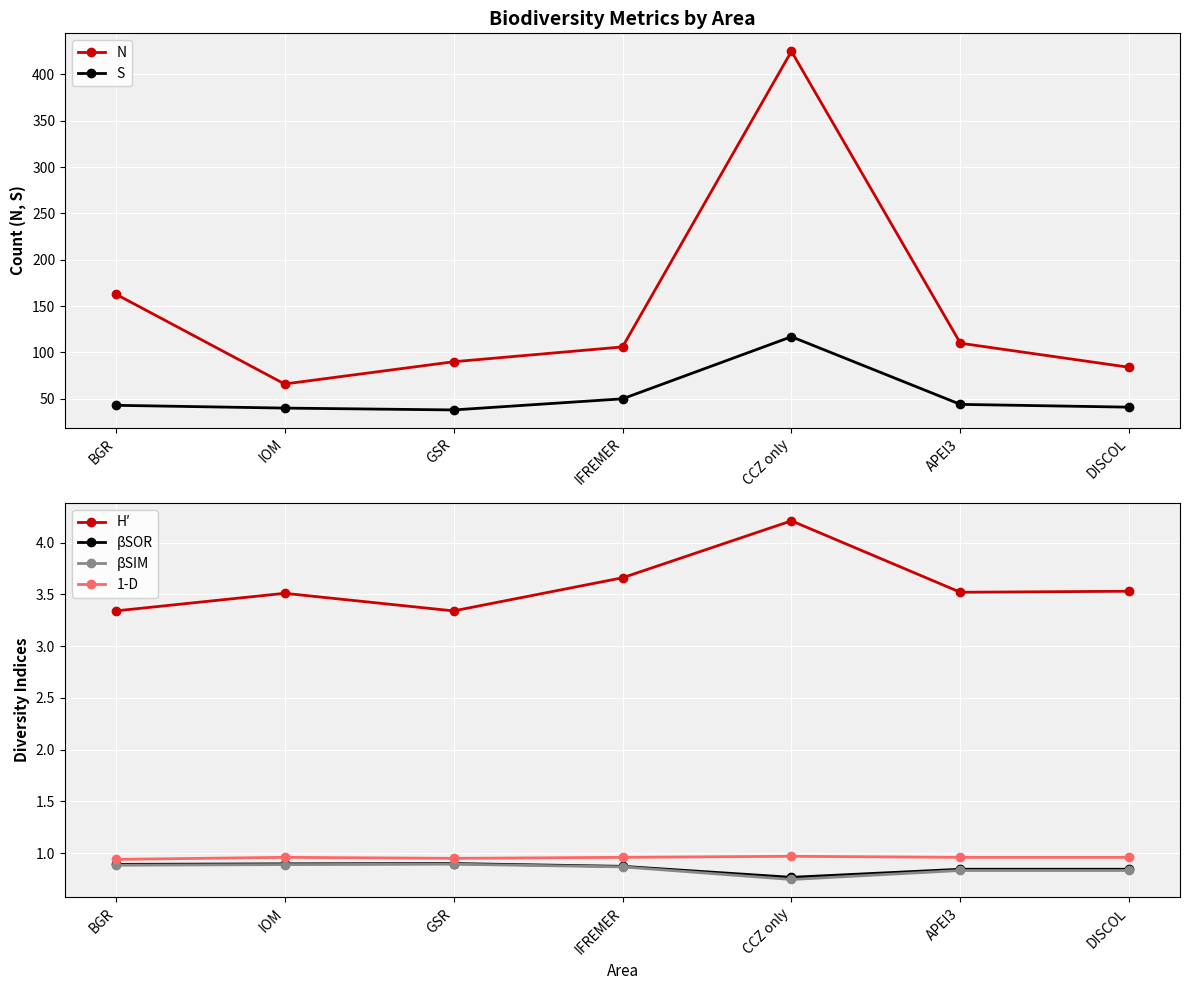

How many 1-D values are between 0 and 1?

7